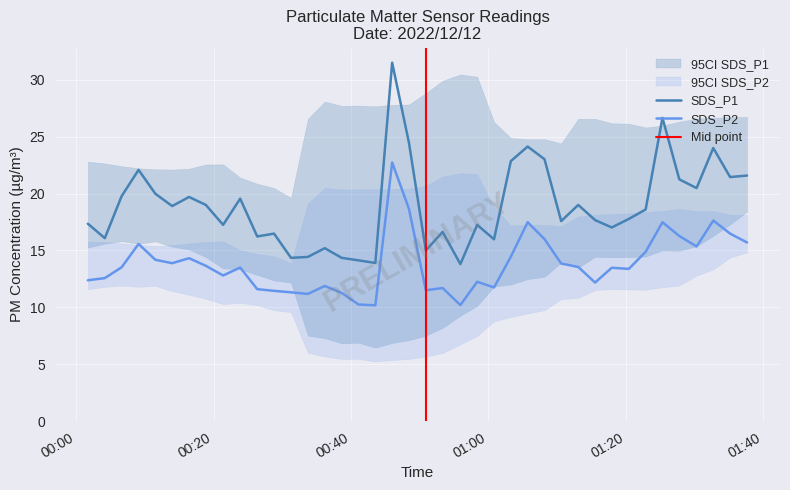

Rank the series by their maximum value, from highest to lowest.

SDS_P1, SDS_P2